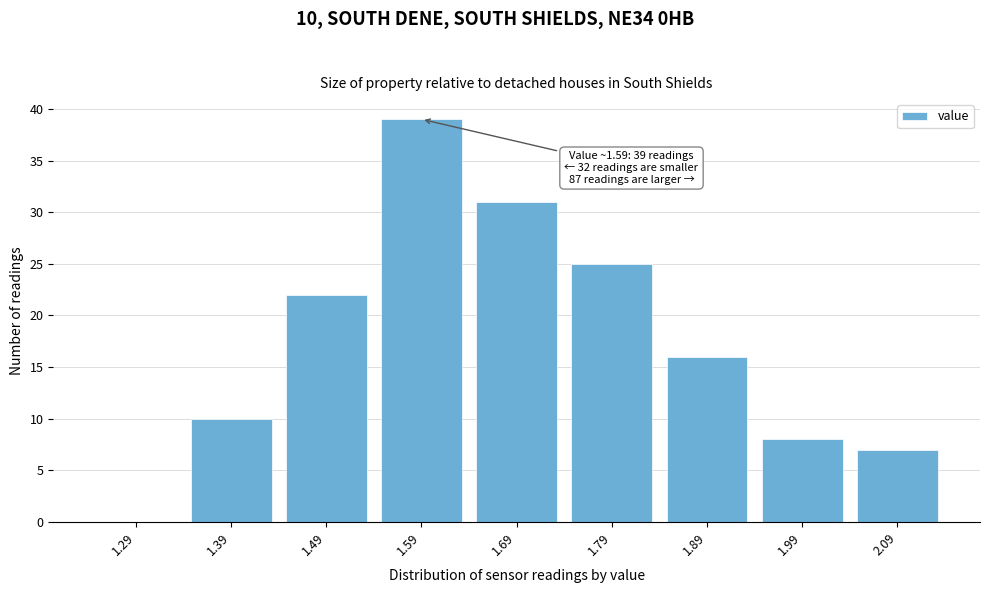

Reading left to right, extract all data points from this chart.

1.29=0	1.39=10	1.49=22	1.59=39	1.69=31	1.79=25	1.89=16	1.99=8	2.09=7